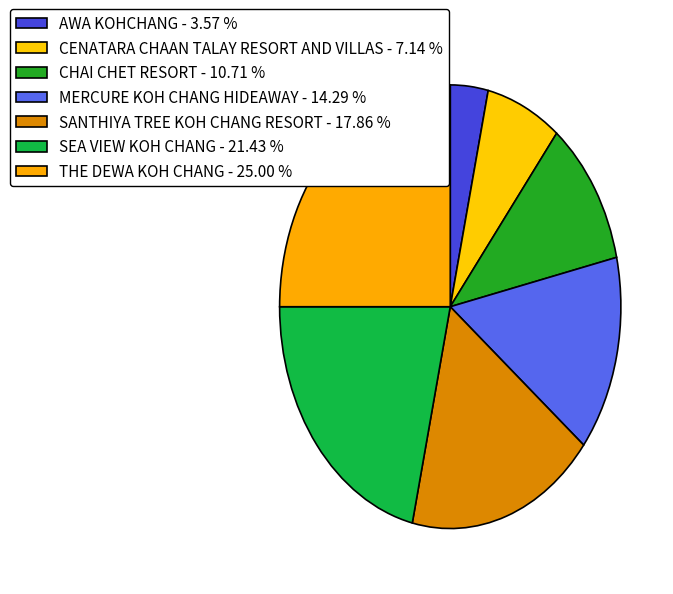

To the nearest percent, what percentage of the pie is MERCURE KOH CHANG HIDEAWAY?

14%